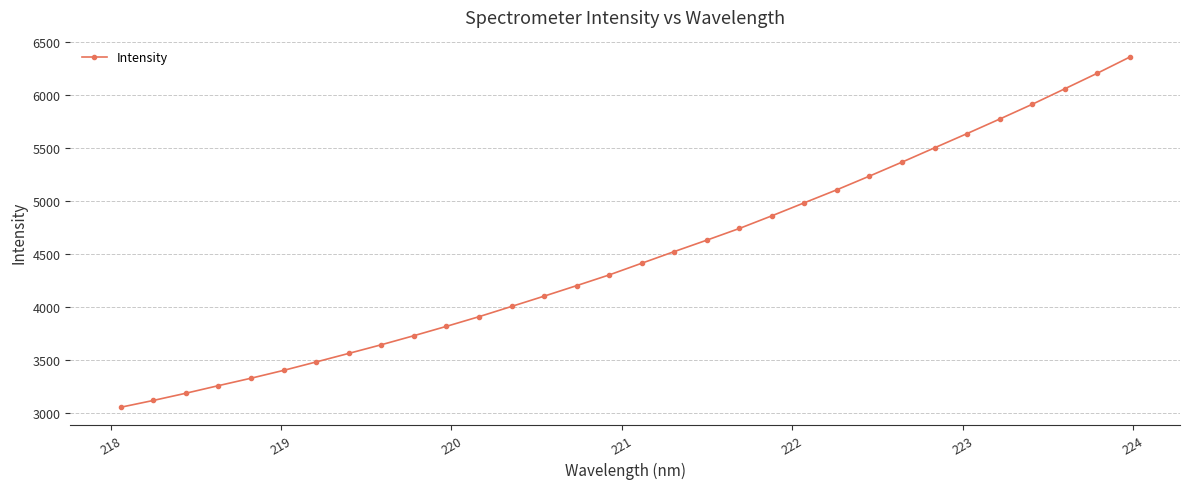

True or false: there are more than 2 points higher than both neighbors.

False